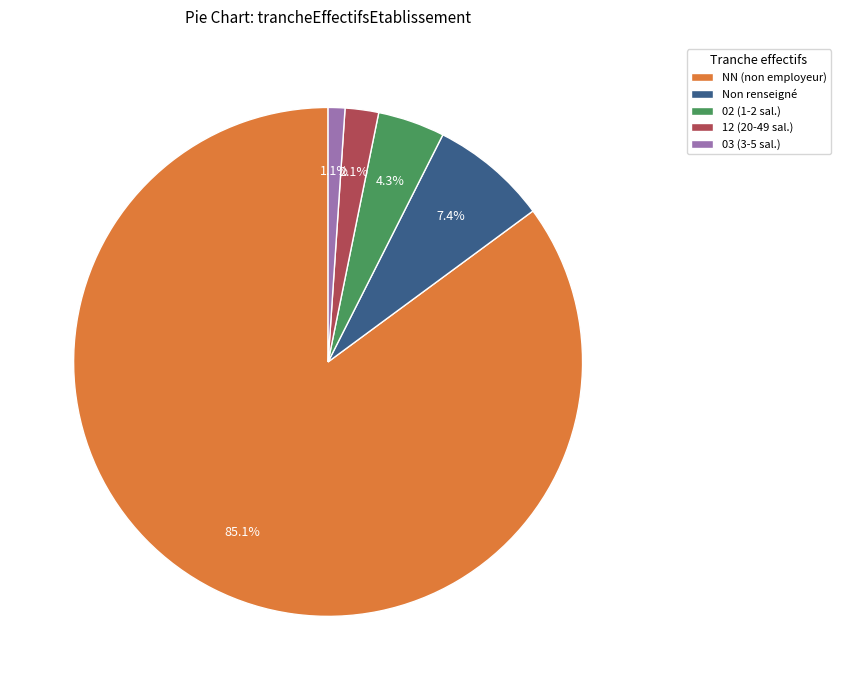

To the nearest percent, what is the difference between the largest and smallest slice percentages?

84%